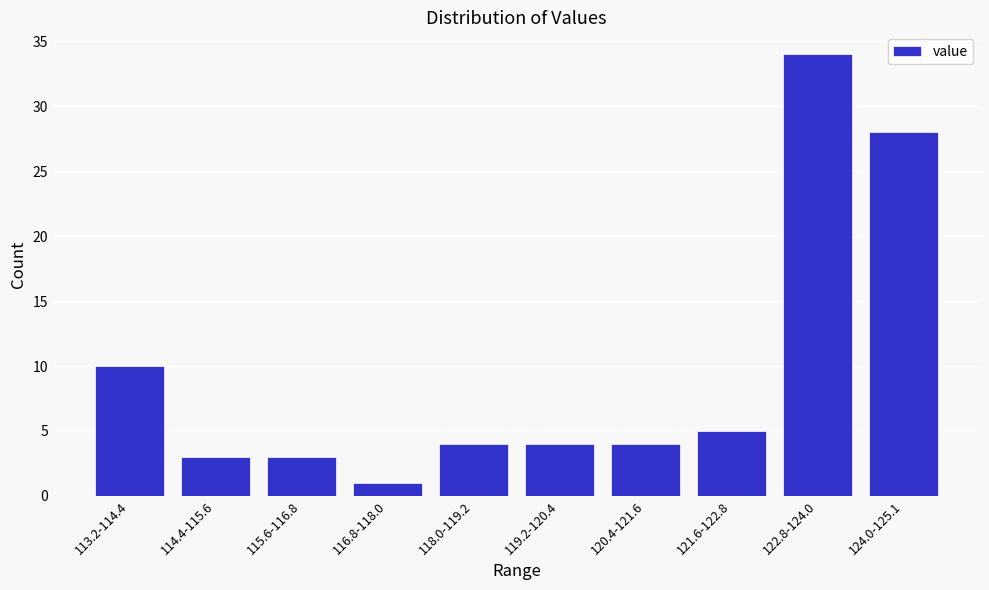

Reading right to left, extract all data points from this chart.

28	34	5	4	4	4	1	3	3	10